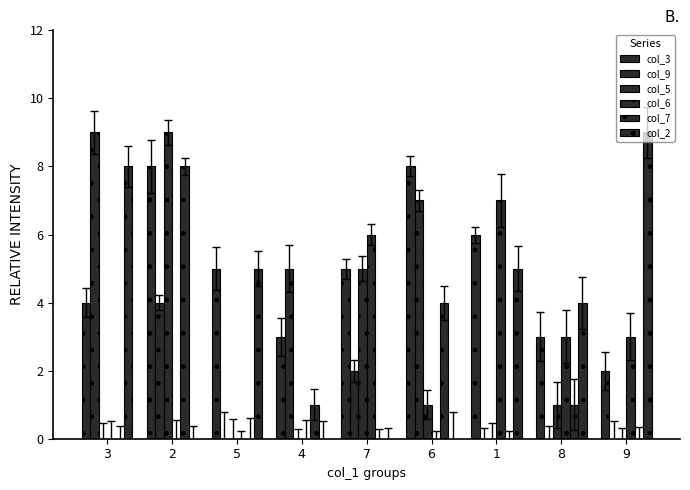

What is the difference between the maximum and second lowest values in the col_2 series?

9